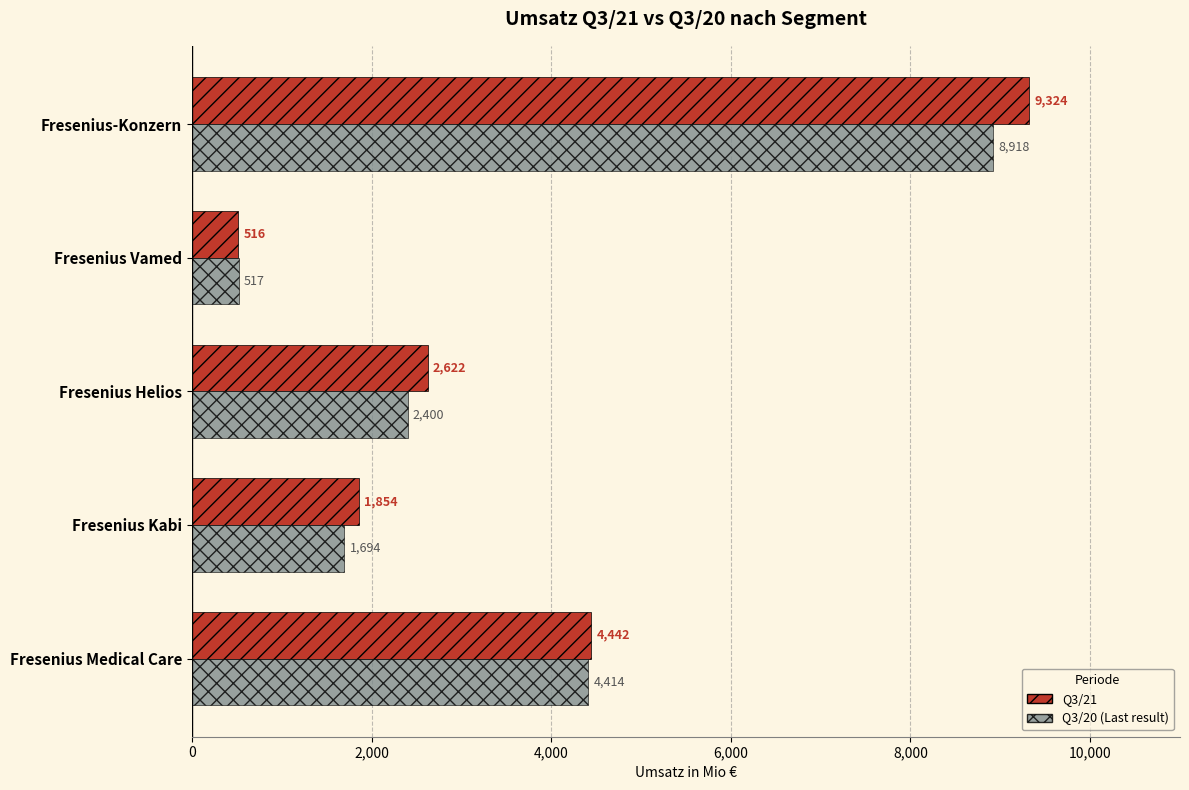

At which category is the sum across all series the highest?

Fresenius-Konzern